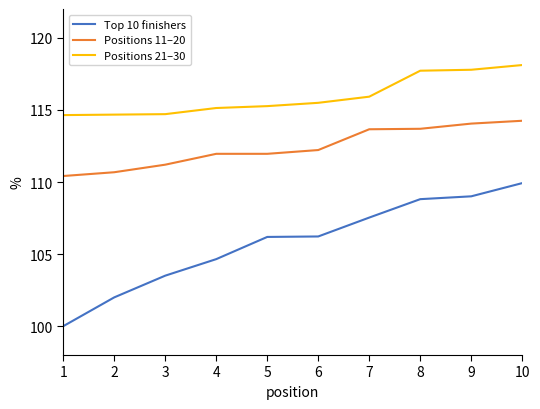

True or false: Positions 11–20 and Positions 21–30 intersect in this chart.

False